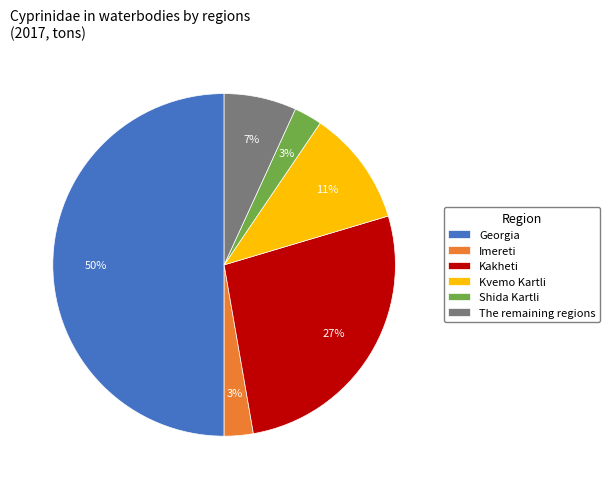

Which has a higher value, Kakheti or The remaining regions?

Kakheti